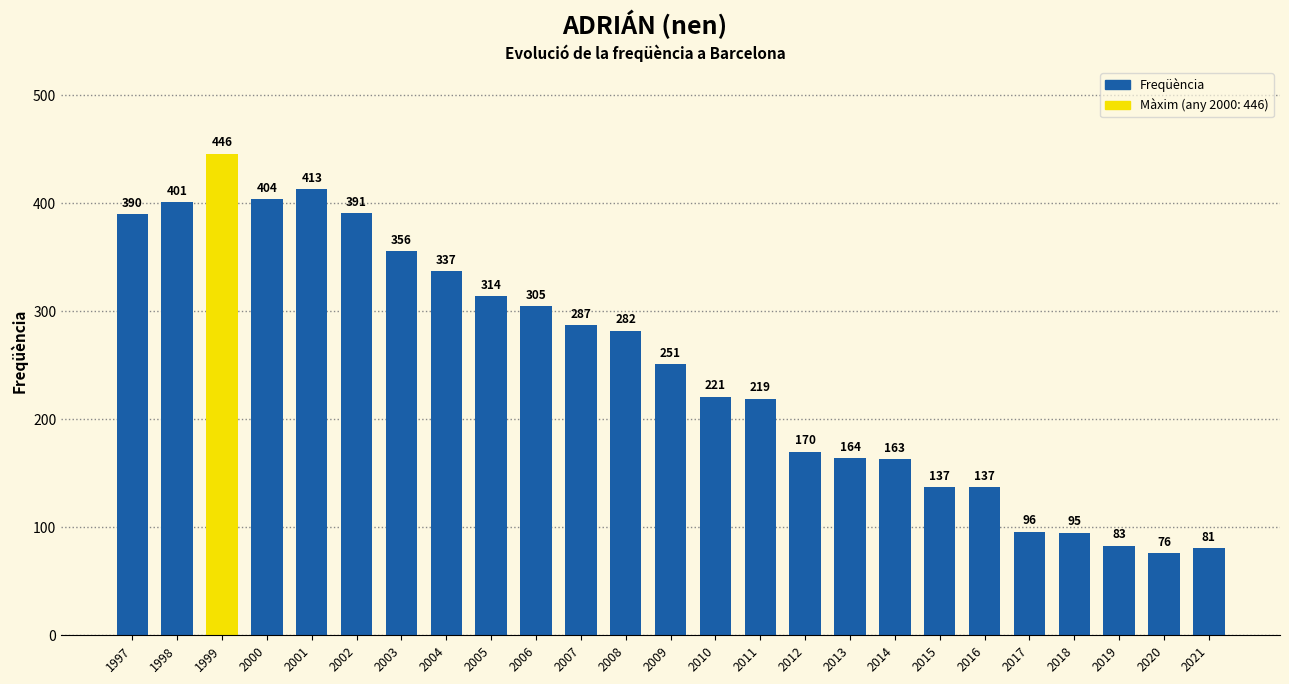

Which category has the lowest value across all series?

2020